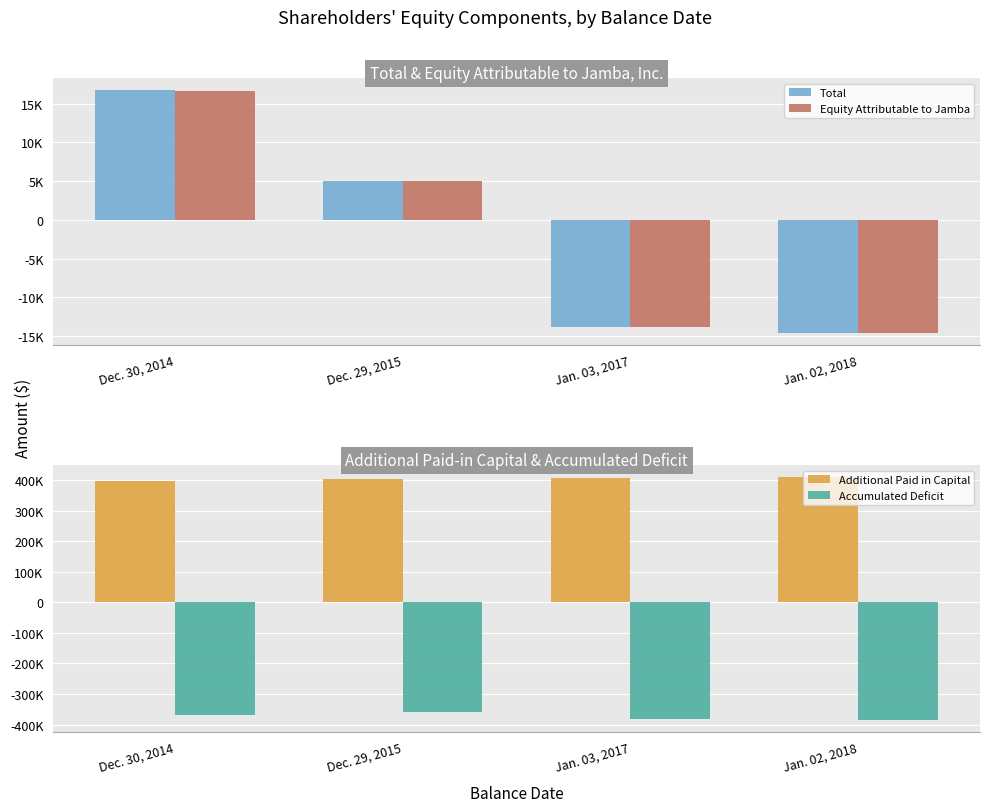

What are all the series names shown in the legend?

Total, Equity Attributable to Jamba, Additional Paid in Capital, Accumulated Deficit